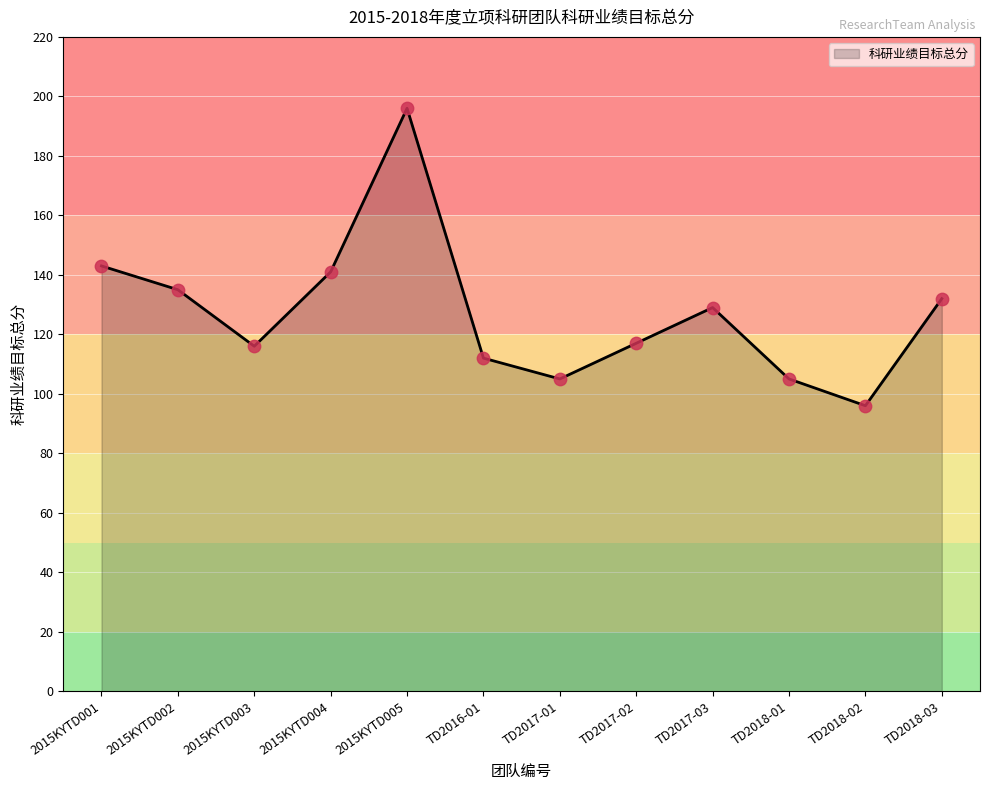

What is the change in value from TD2017-01 to TD2017-03?

+24